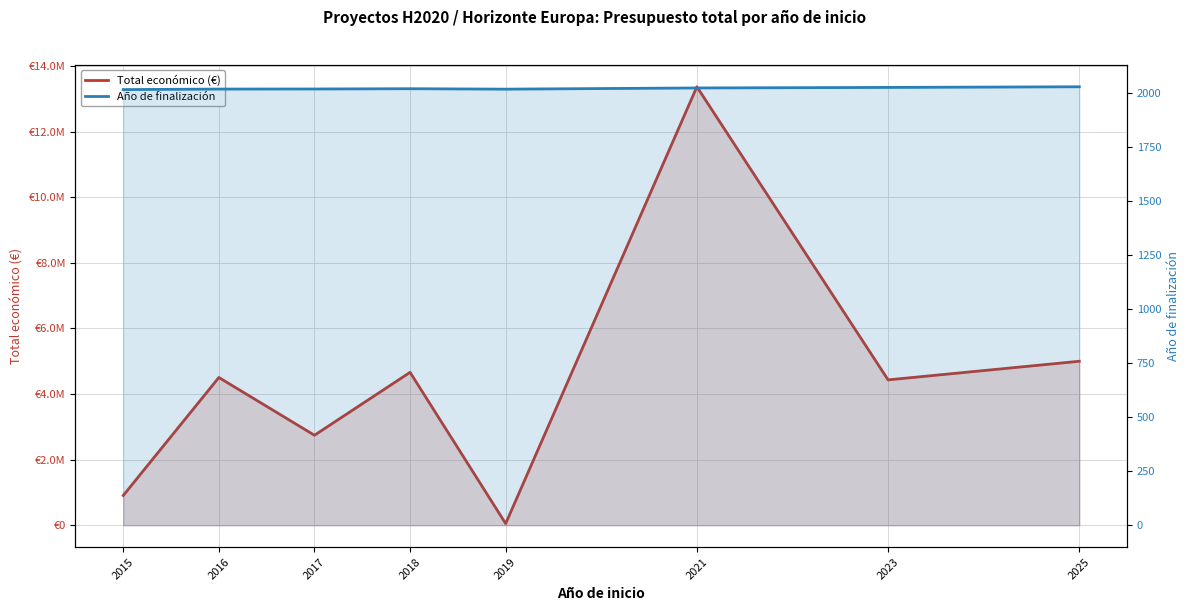

What is the difference between the Total económico (€) values at 2021 and 2017?

10624658.8